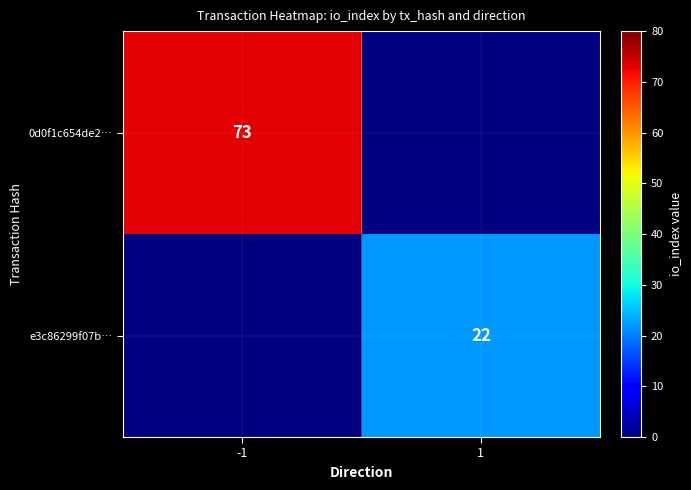

How many series are shown in this chart?

2